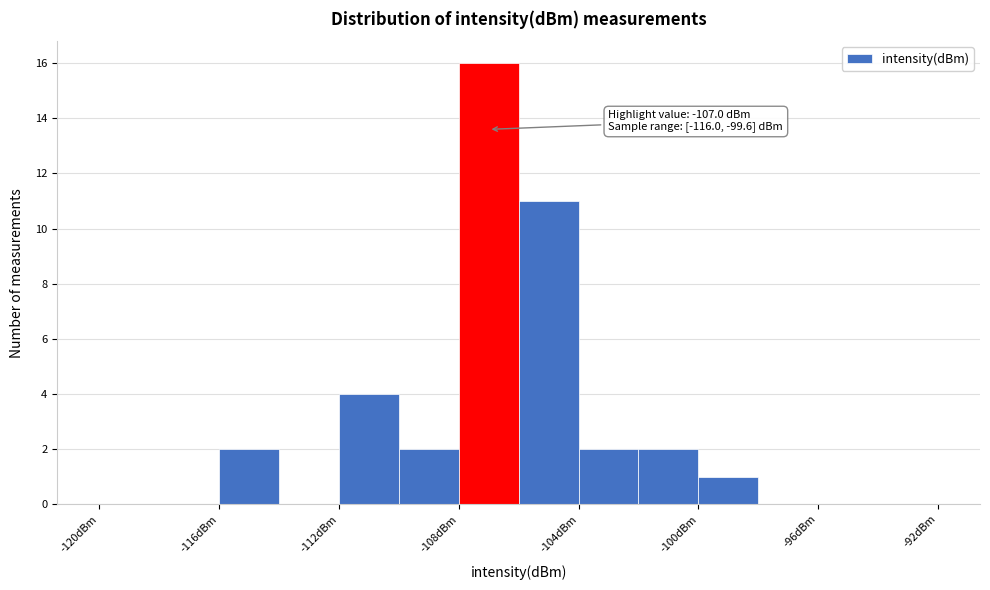

Over which range of the x-axis is the bar tallest?

-108 to -106